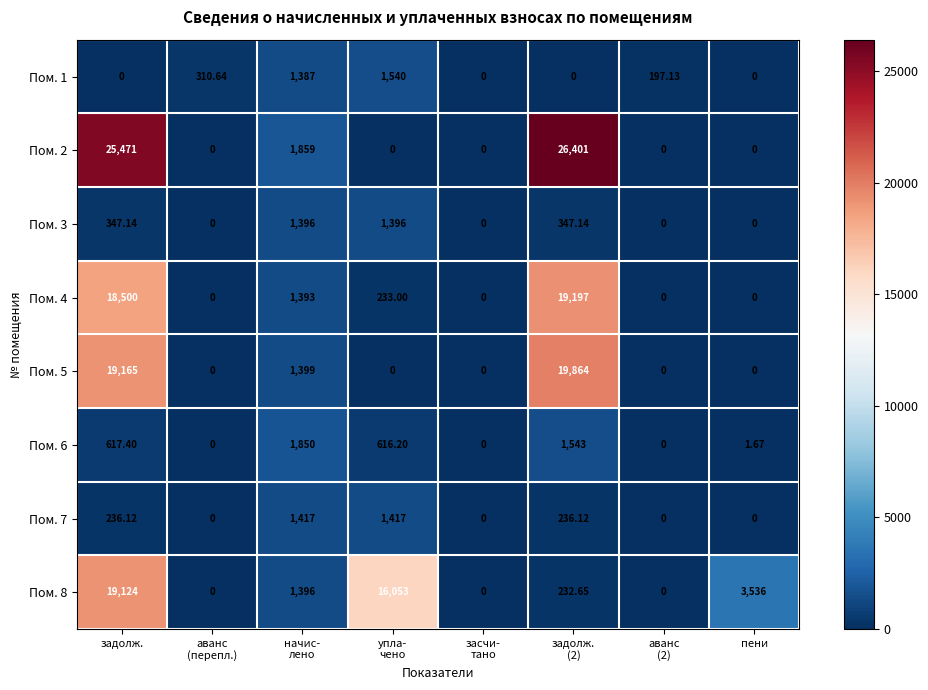

List the series in order of their peak value, lowest first.

Пом. 3, Пом. 7, Пом. 1, Пом. 6, Пом. 8, Пом. 4, Пом. 5, Пом. 2